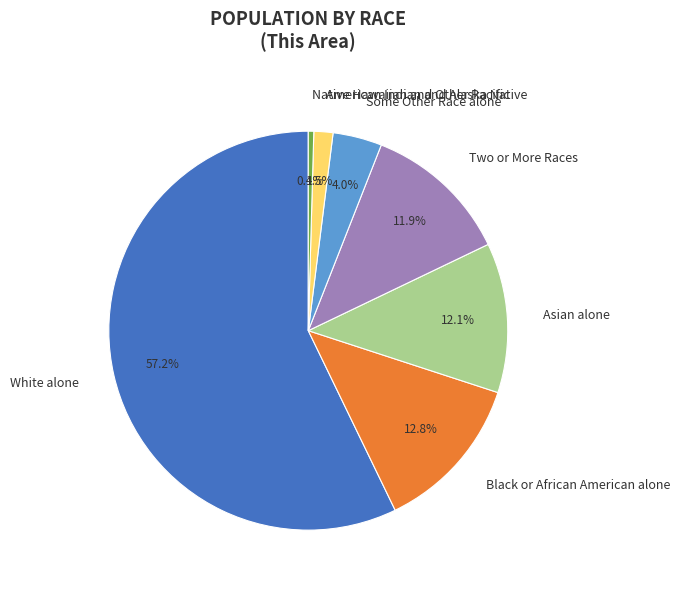

What percentage do Black or African American alone and Some Other Race alone together represent?

16.8%